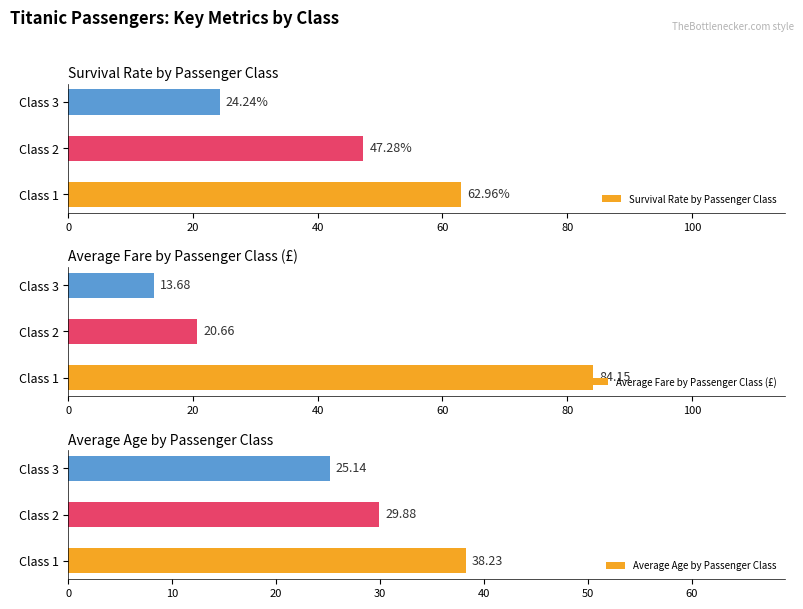

Reading left to right, extract all data points from this chart.

Survival Rate by Passenger Class: 63.0	47.3	24.2
Average Fare by Passenger Class (£): 84.2	20.7	13.7
Average Age by Passenger Class: 38.2	29.9	25.1